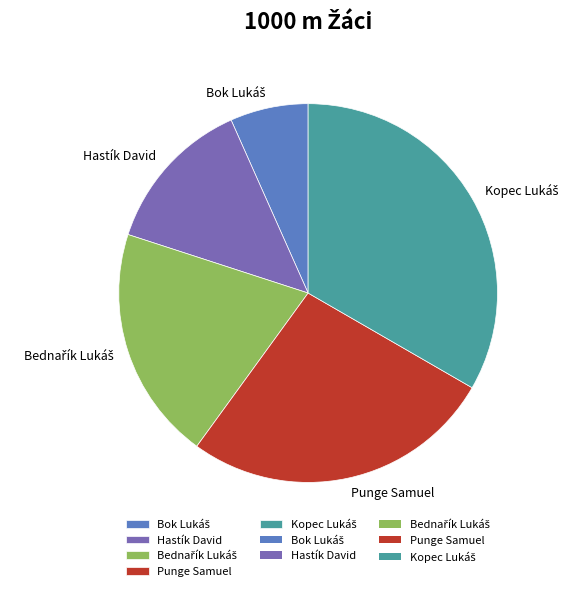

The Hastík David slice represents 20% of the pie. True or false?

False